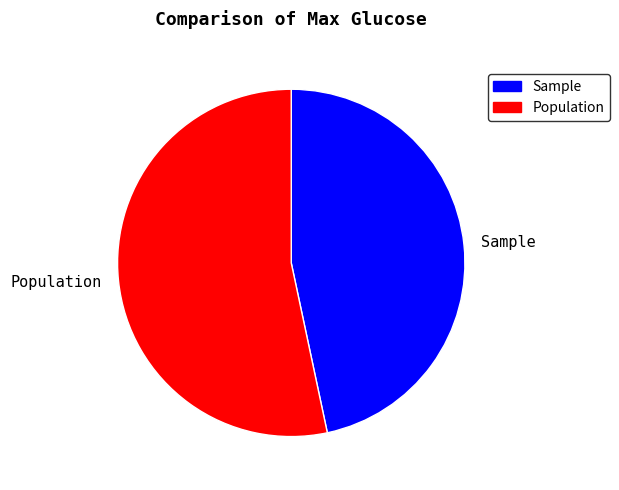

Do Population and Sample together represent more than half of the pie?

Yes